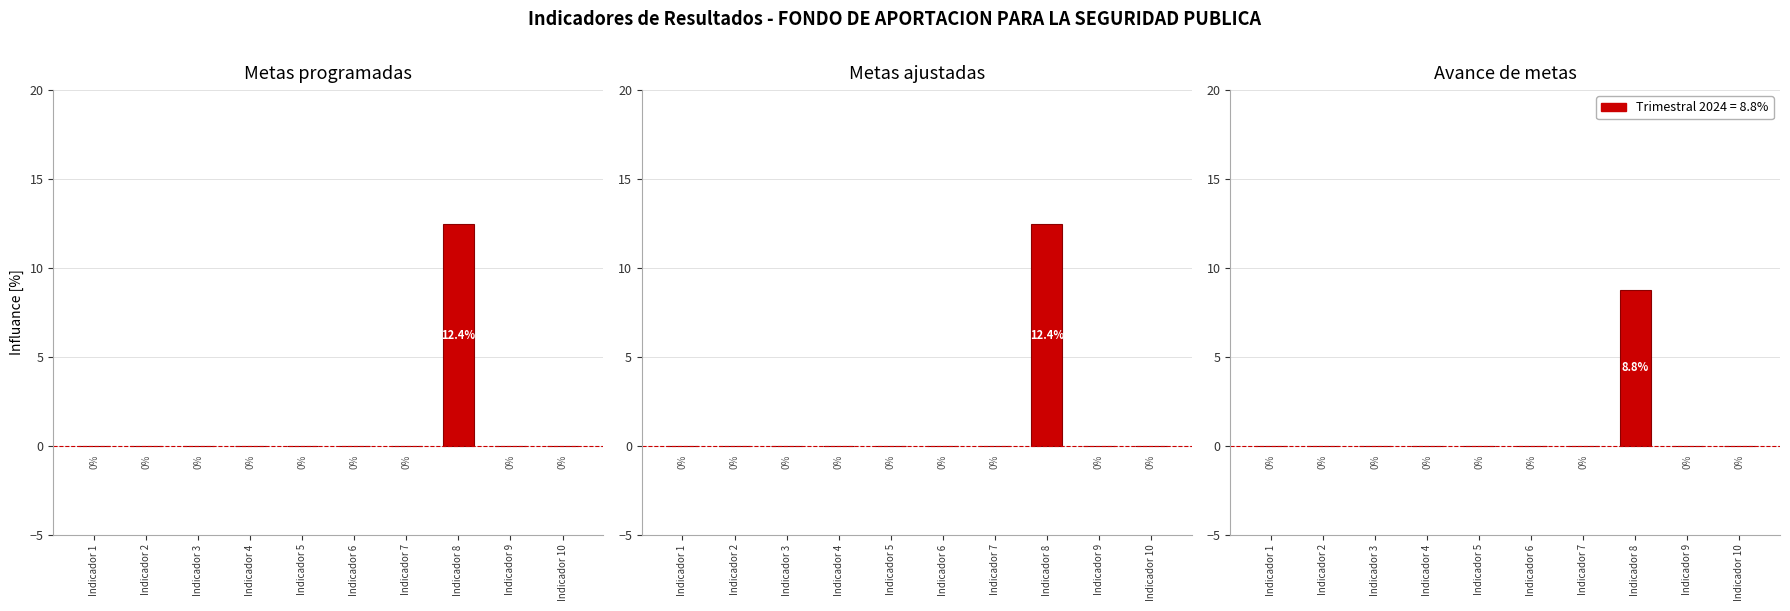

Reading right to left, list all the values displayed in this chart.

Metas programadas: 0.0	0.0	12.4	0.0	0.0	0.0	0.0	0.0	0.0	0.0
Metas ajustadas: 0.0	0.0	12.4	0.0	0.0	0.0	0.0	0.0	0.0	0.0
Avance de metas: 0.0	0.0	8.8	0.0	0.0	0.0	0.0	0.0	0.0	0.0